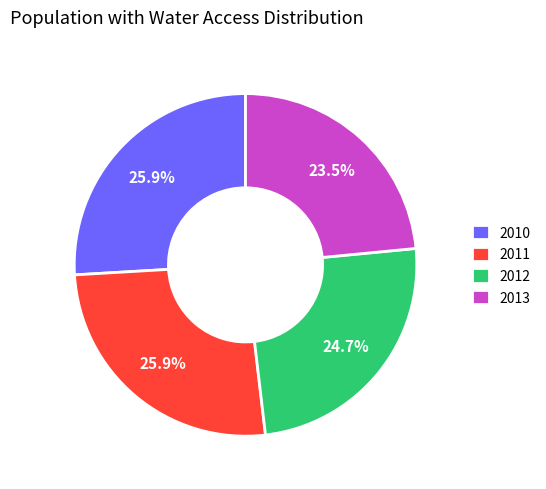

Does 2013 account for over 50% of the chart?

No